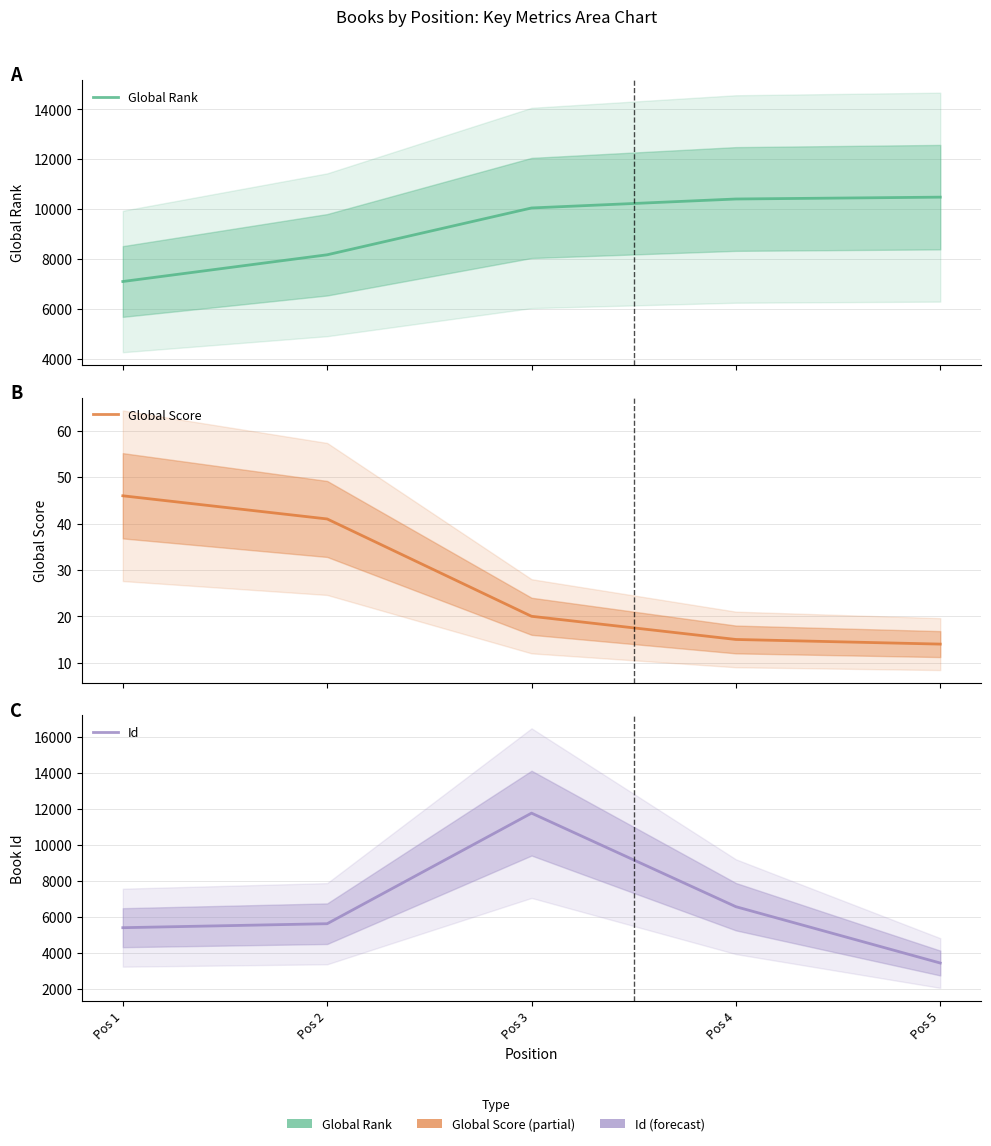

Reading right to left, list all the values displayed in this chart.

Global Rank: Pos 5=10477	Pos 4=10403	Pos 3=10043	Pos 2=8165	Pos 1=7093
Global Score: Pos 5=14	Pos 4=15	Pos 3=20	Pos 2=41	Pos 1=46
Id: Pos 5=3448	Pos 4=6574	Pos 3=11766	Pos 2=5630	Pos 1=5409